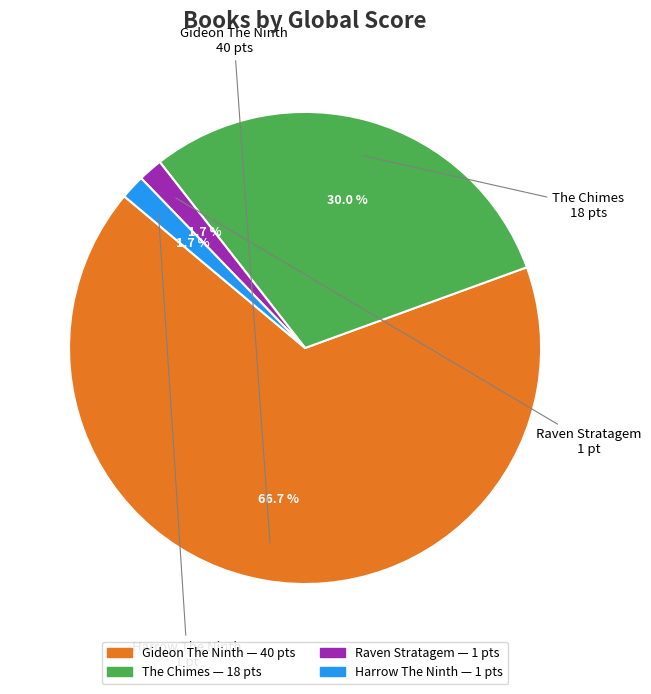

Which slice is the largest?

Gideon The Ninth